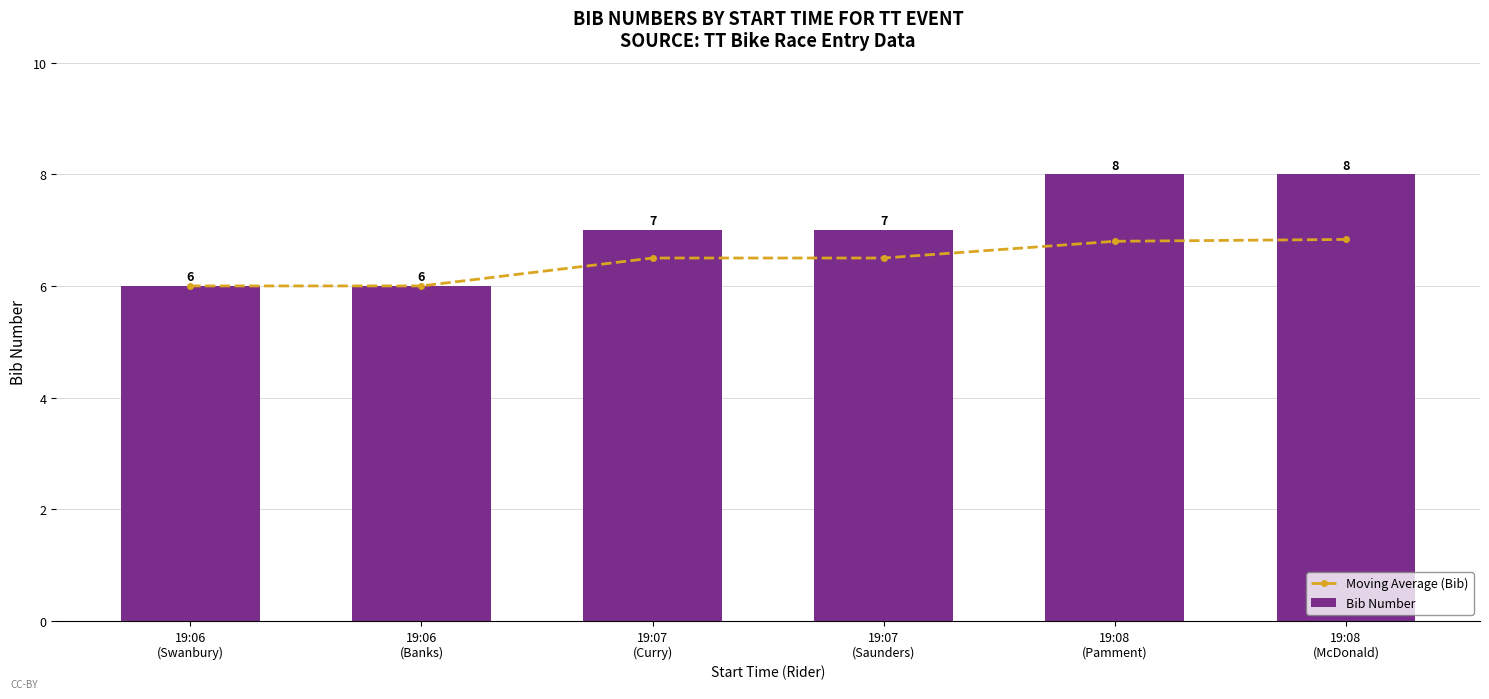

What is the label of the 5th bar from the left?

19:08
(Pamment)